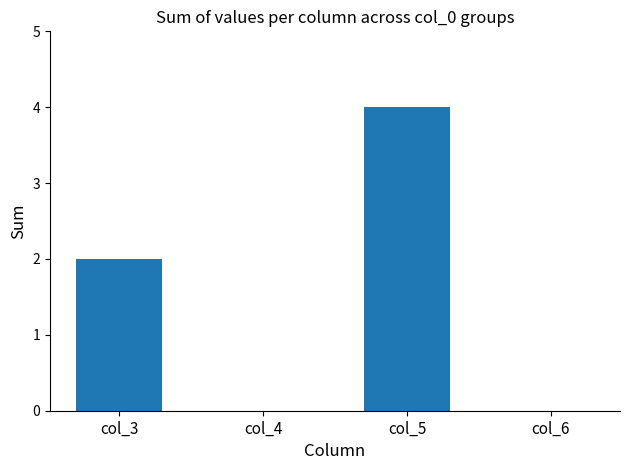

Reading left to right, list all the values displayed in this chart.

2	0	4	0